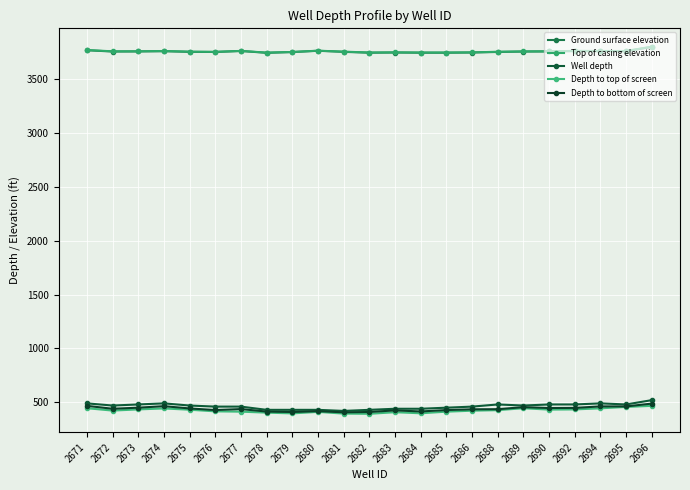

How many lines are shown in the chart?

5